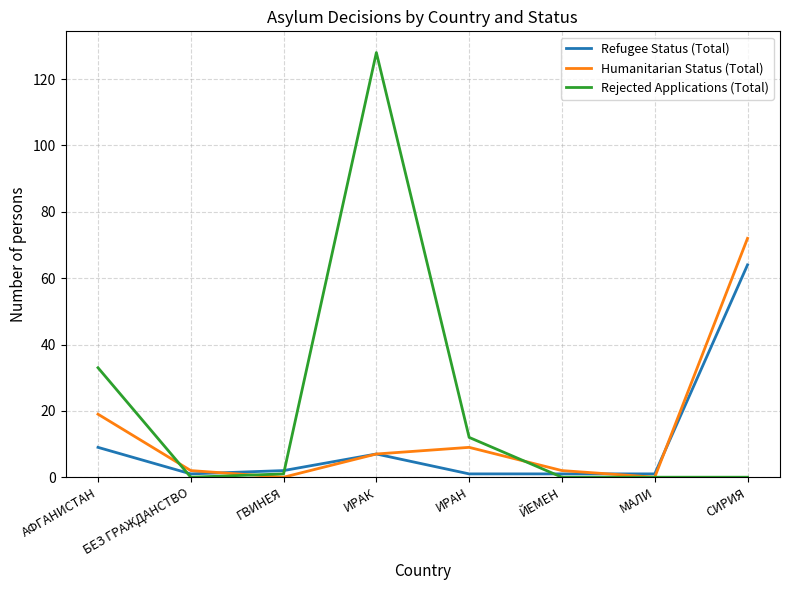

Which series has the largest range (max minus min)?

Rejected Applications (Total)